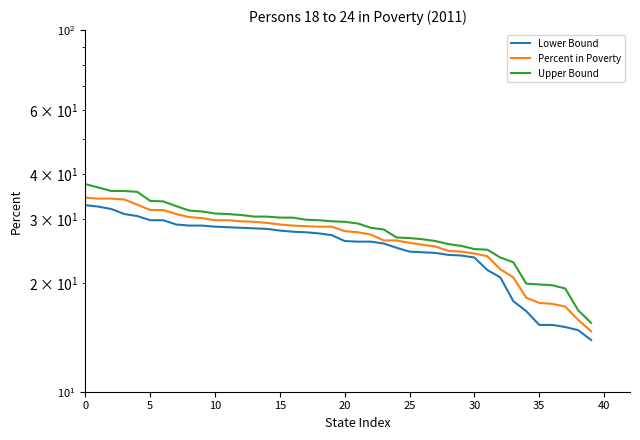

What is the highest value of the Upper Bound series?

37.5